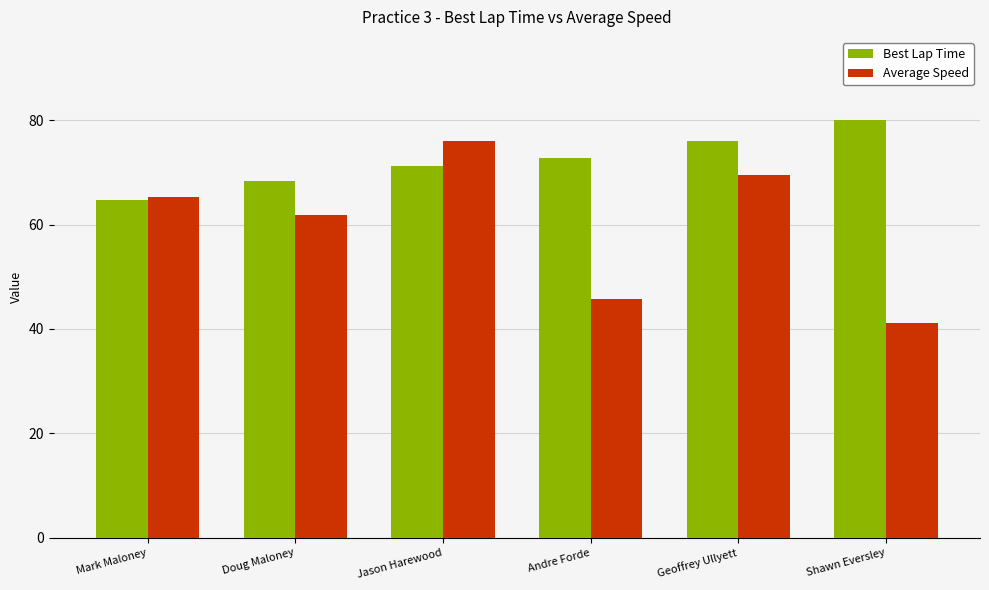

Is it true that Best Lap Time equals 104.2 at Andre Forde?

False